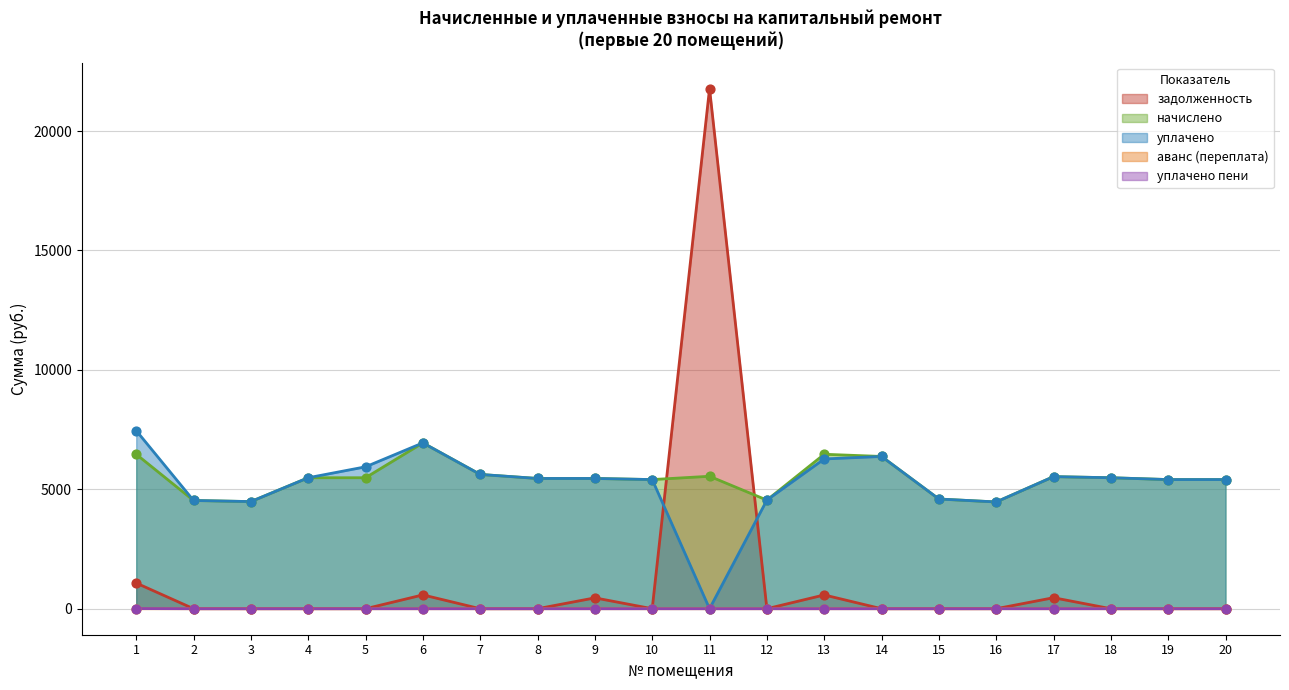

At which category is the sum across all series the highest?

11